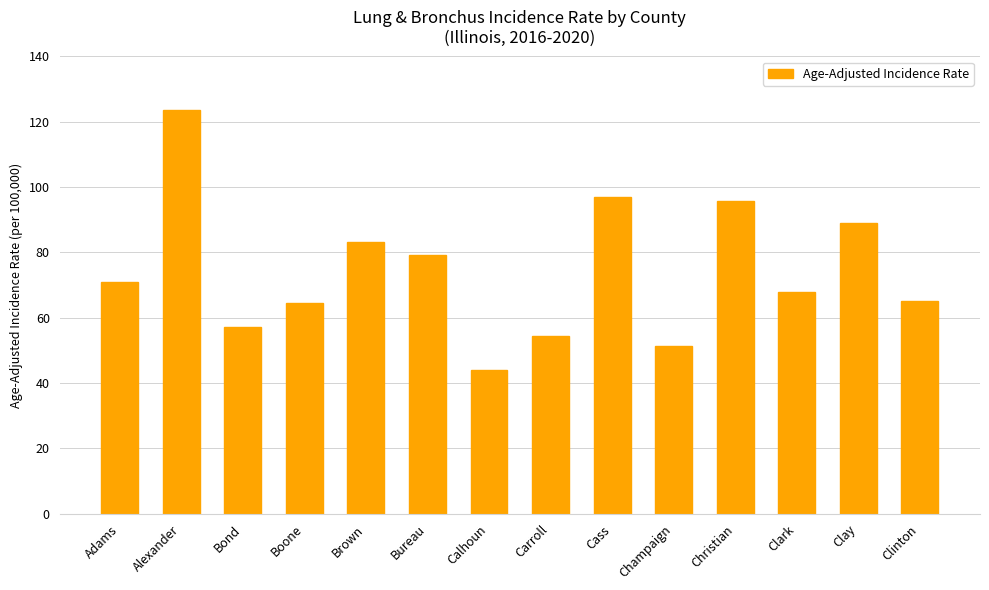

Which category has the highest value across all series?

Alexander